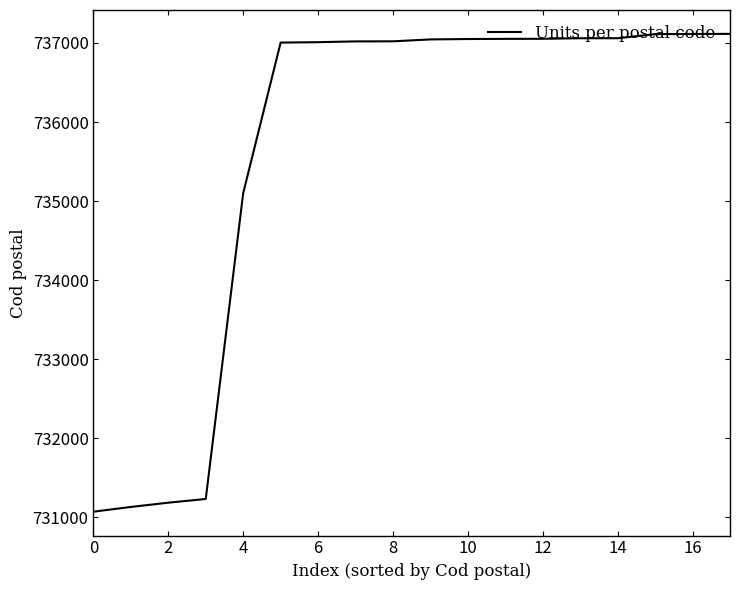

What is the difference between the maximum and minimum values?

6046